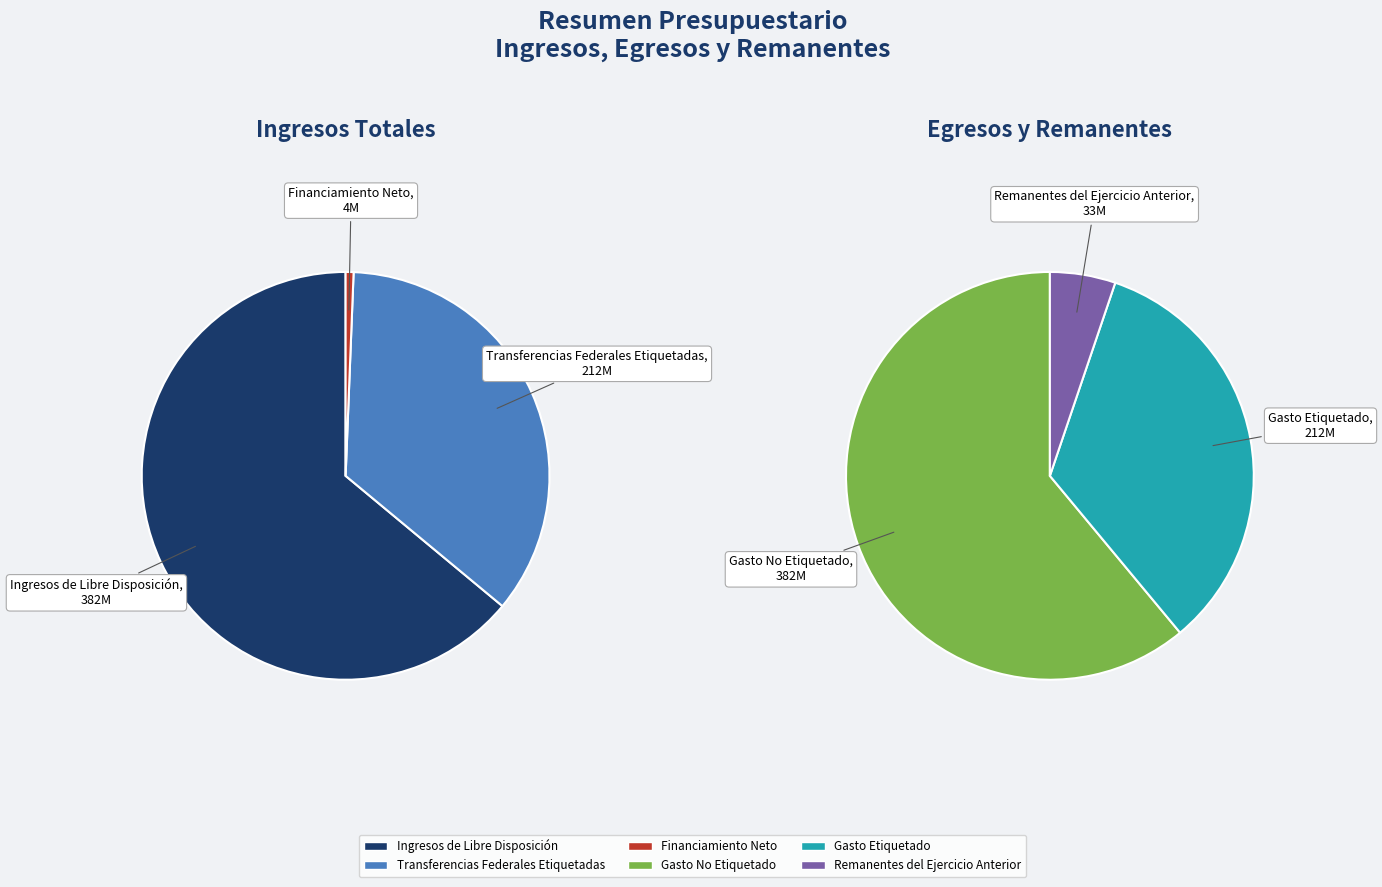

To the nearest percent, what is the difference between the largest and smallest slice percentages?

31%